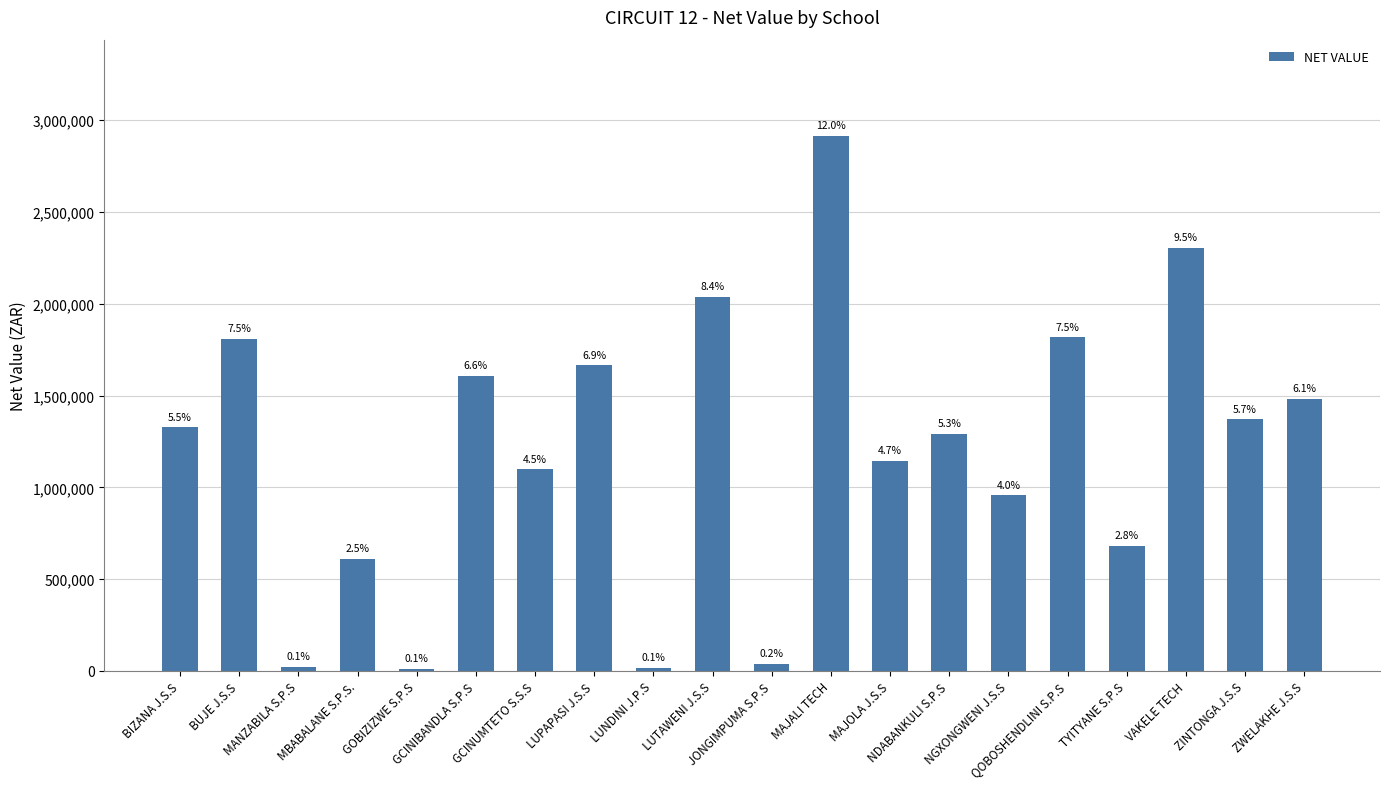

What is the label of the 13th bar from the left?

MAJOLA J.S.S